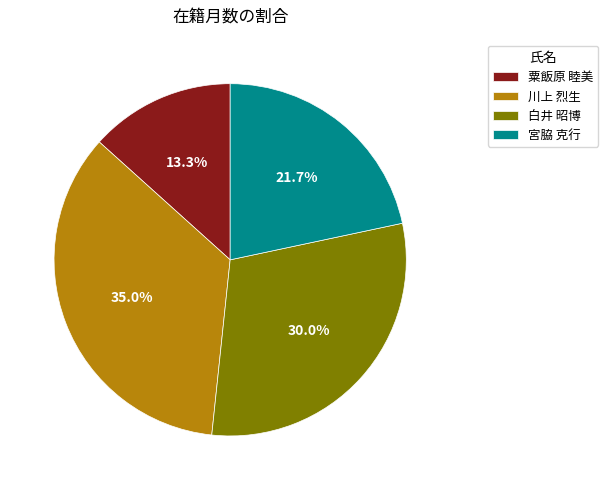

Does any single category account for the majority?

No